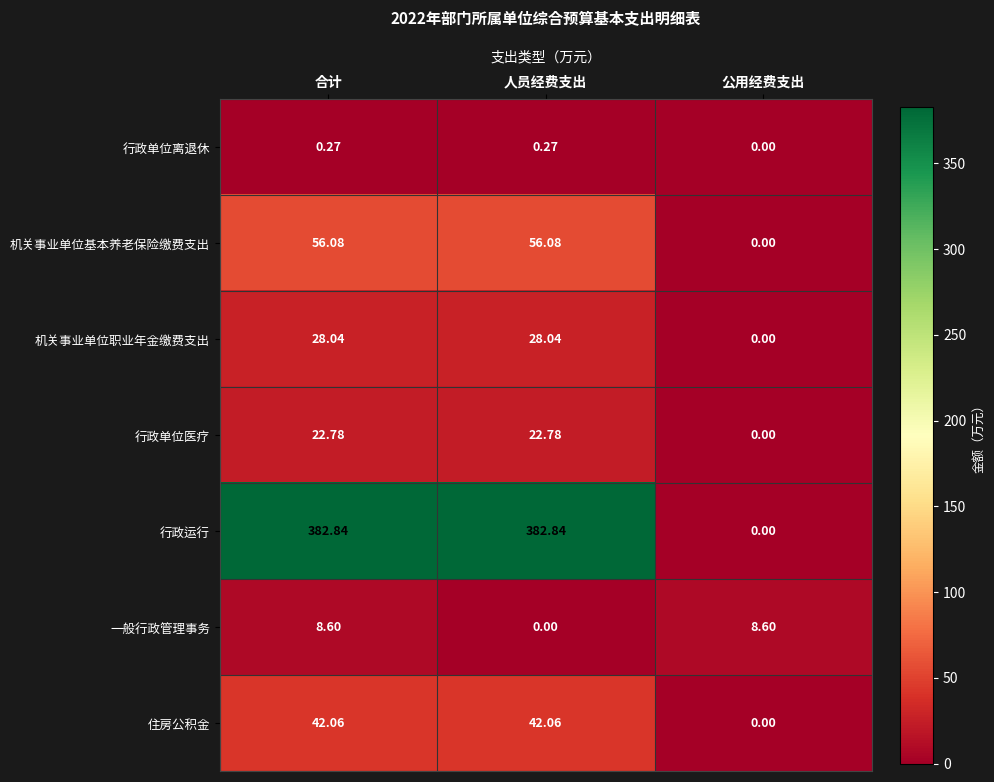

Which series has the largest total across all categories?

行政运行